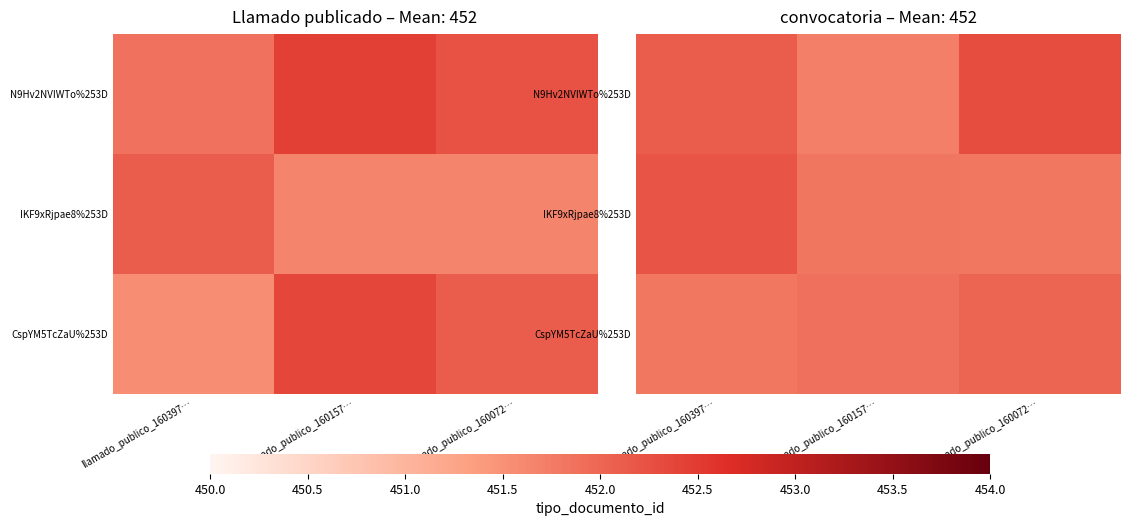

What is the sum of all CspYM5TcZaU%253D values?

1355.7